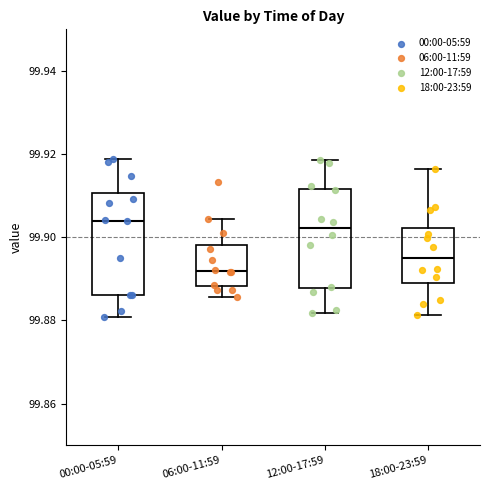

Which box has the lowest median line?

06:00-11:59